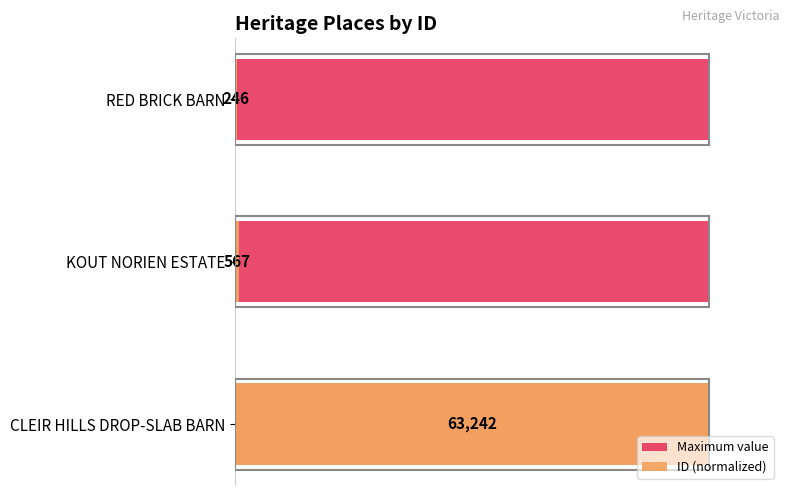

At 0.4, list the series in order from smallest to largest.

Maximum value, ID (normalized)